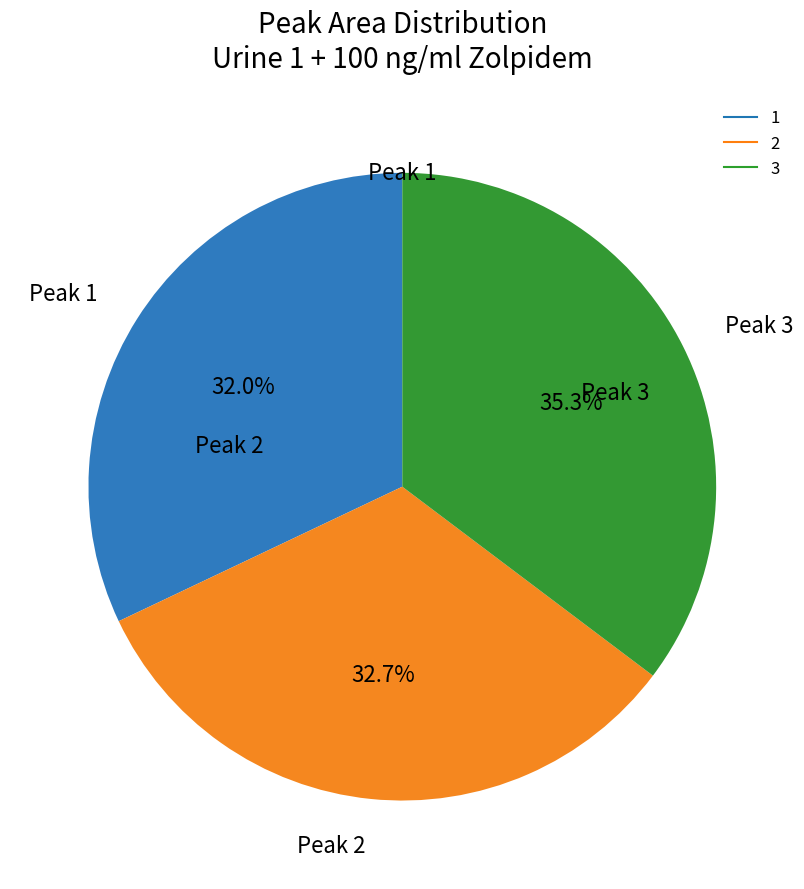

To the nearest percent, what is the difference between the 3 and 2 slice percentages?

3%